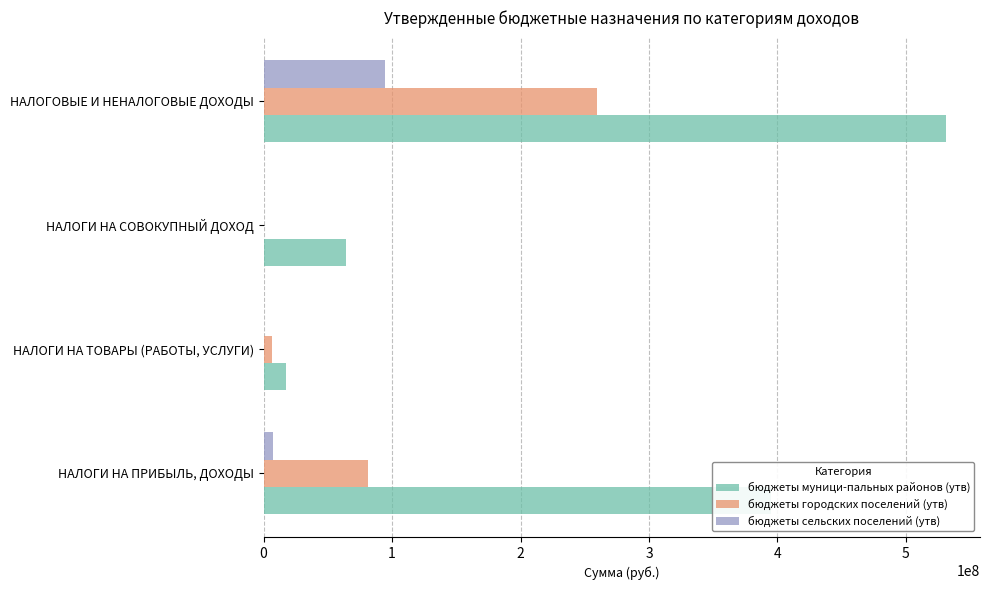

What is the sum of all бюджеты городских поселений (утв) values?

346632341.5